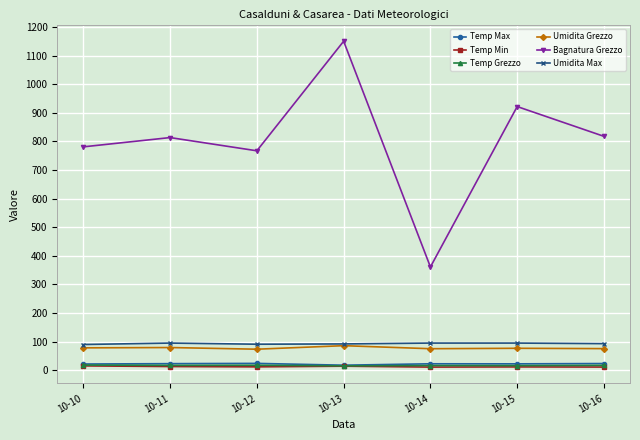

How many data points does each series have?

7